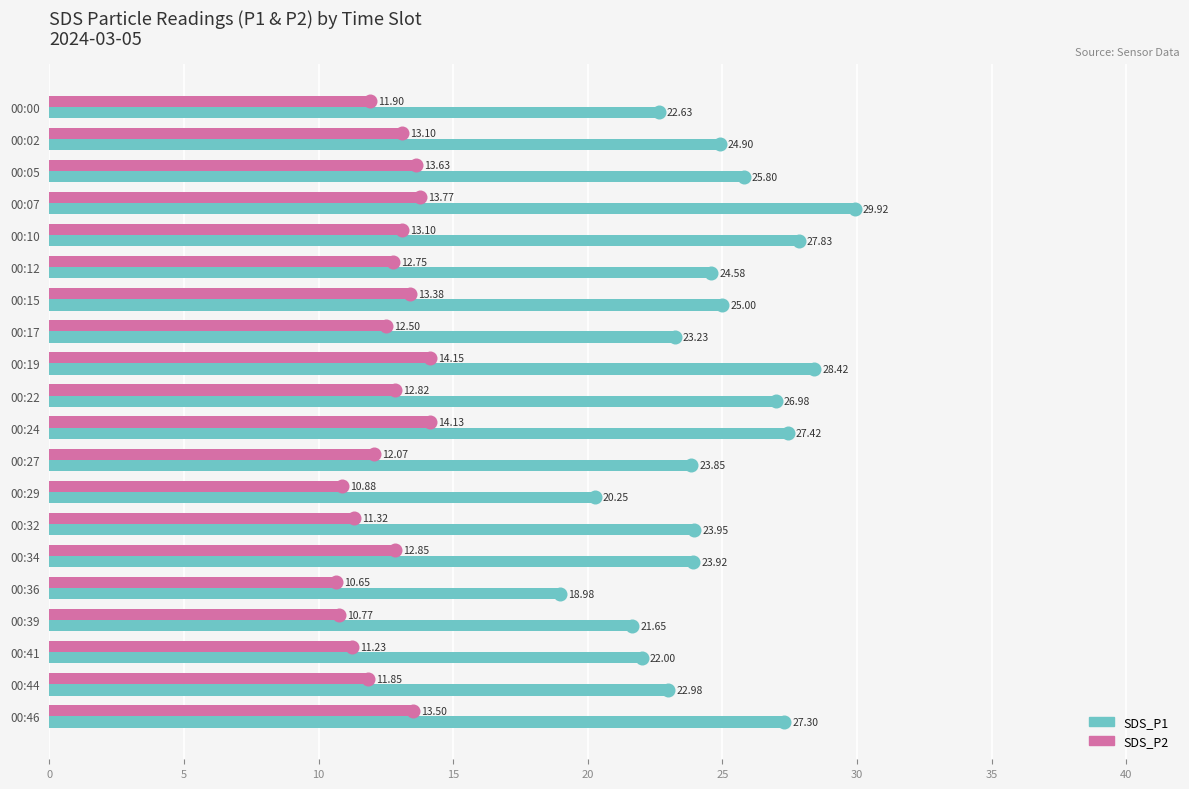

Which series has the largest total across all categories?

SDS_P1